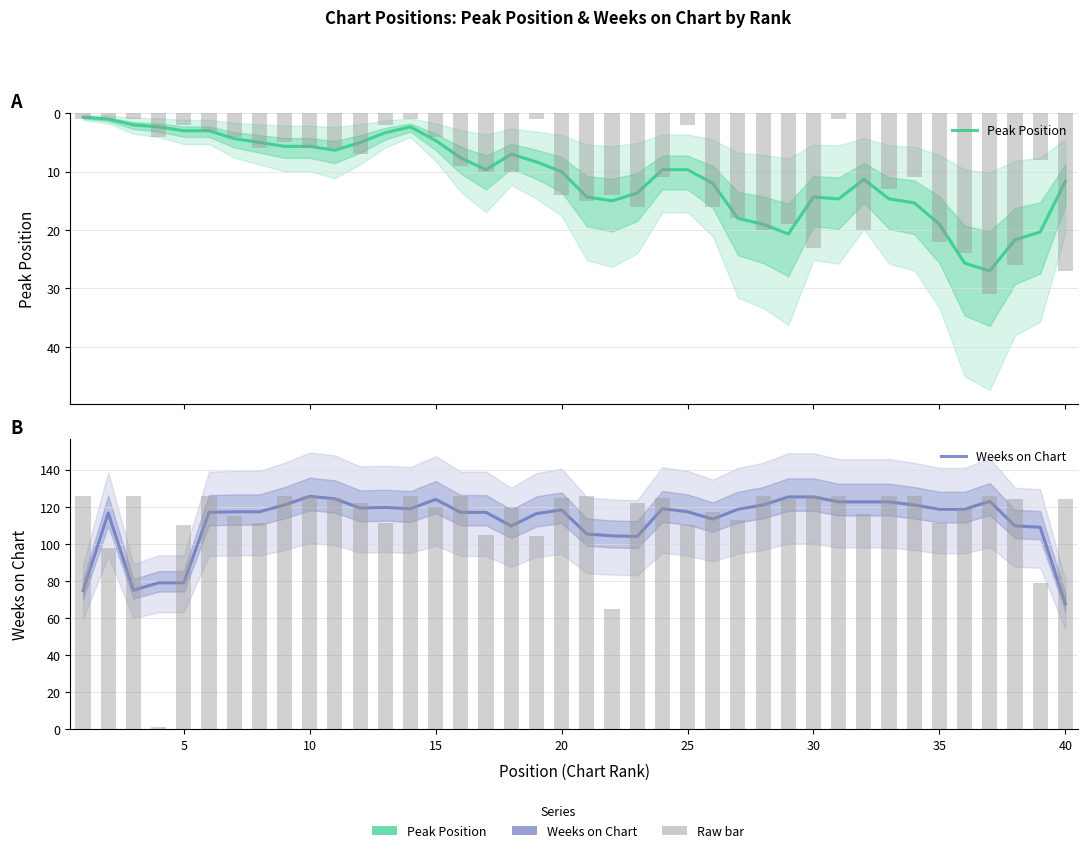

Rank the series by their maximum value, from lowest to highest.

Peak Position, Weeks on Chart